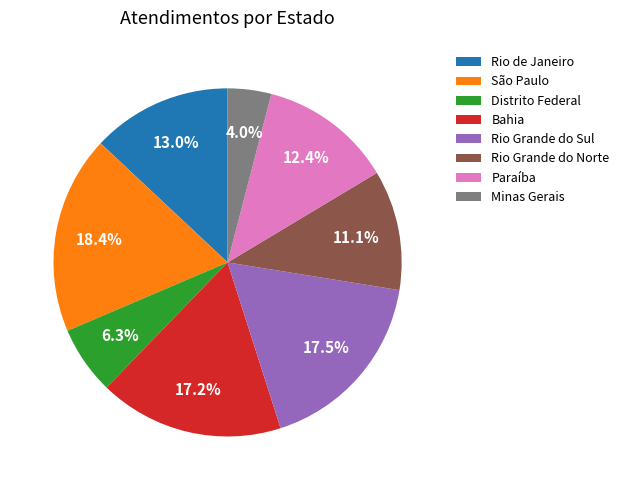

What is the largest slice in the pie chart?

São Paulo